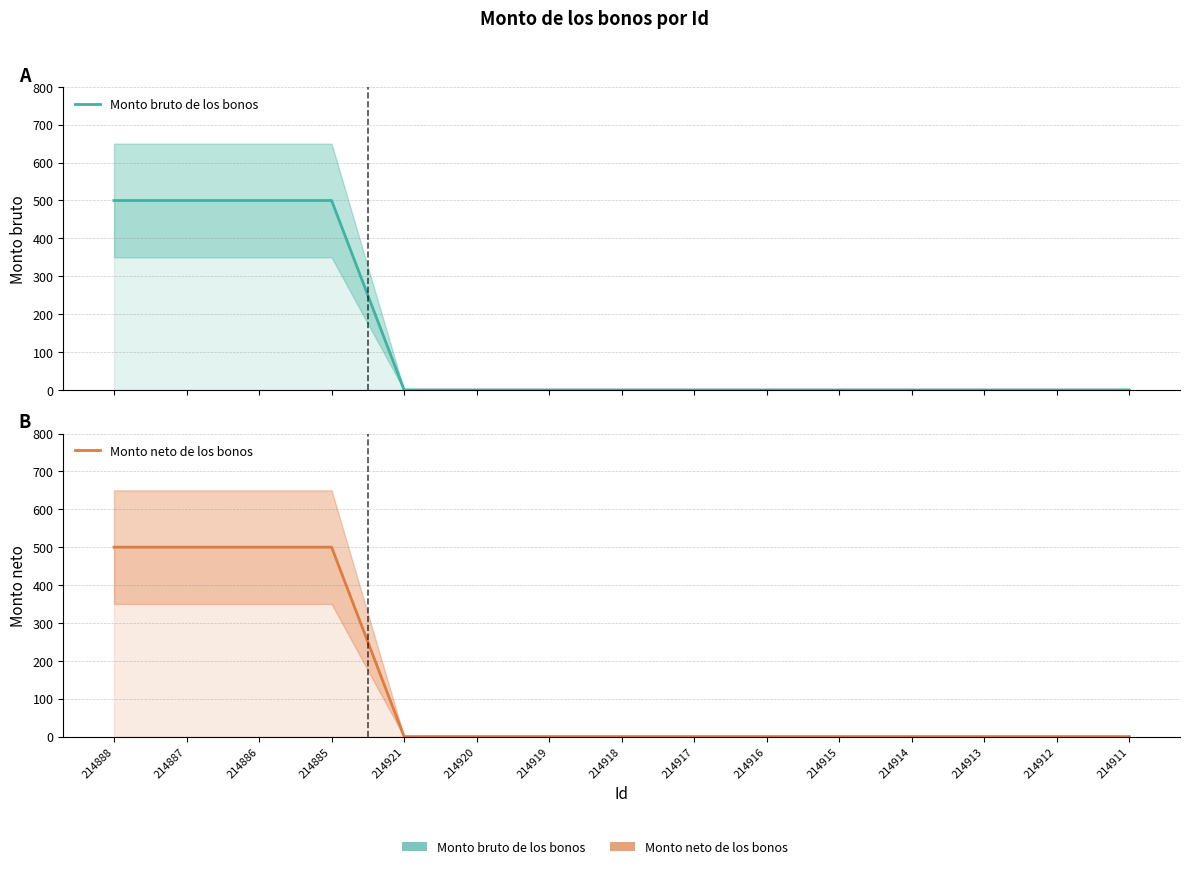

True or false: Monto bruto de los bonos and Monto neto de los bonos cross at least once.

False